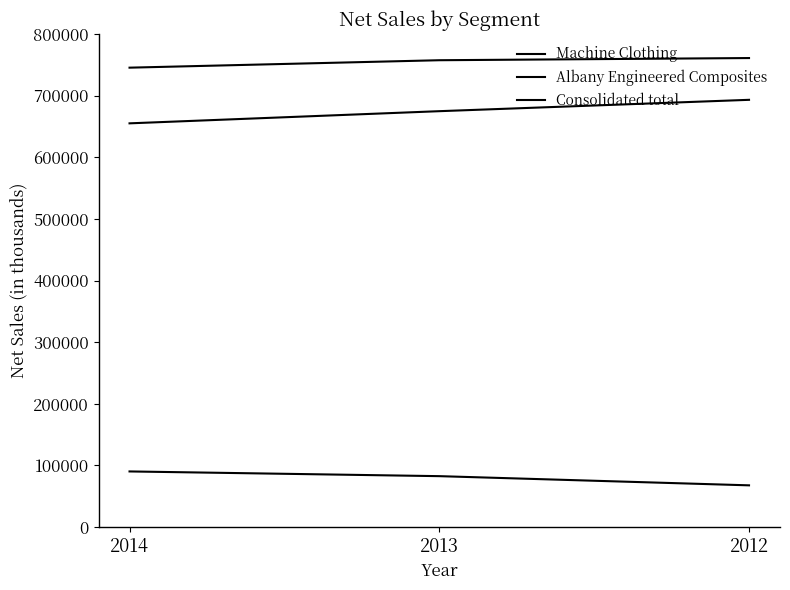

How many values in the Consolidated total series are below 757414?

1